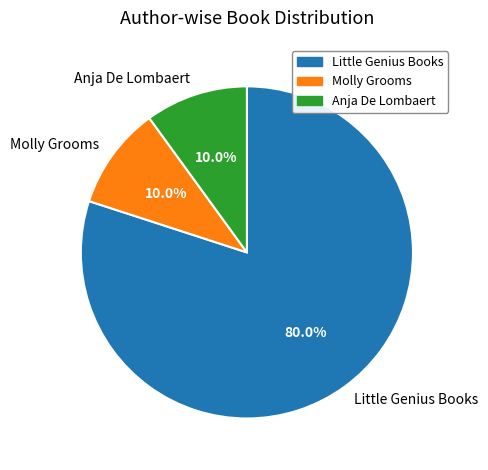

What is the largest slice in the pie chart?

Little Genius Books